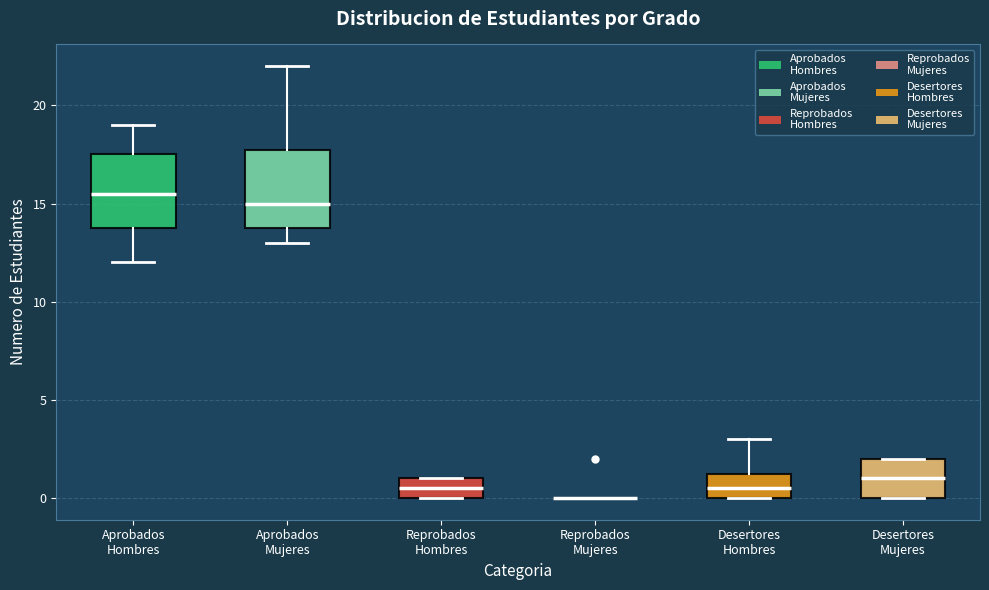

Reading left to right, transcribe this box plot: for each box, give where its median line is, the range the box spans, and where its two whiskers end, as read against the y-axis. The values are not printed on the chart, so give them approximately, as read against the axis.

Aprobados Hombres: median 15.5, box 14.0 to 17.5, whiskers 12.0 to 19.0
Aprobados Mujeres: median 15.0, box 14.0 to 18.0, whiskers 13.0 to 22.0
Reprobados Hombres: median 0.5, box 0.0 to 1.0, whiskers 0.0 to 1.0
Reprobados Mujeres: box collapsed to a line at 0.0, whiskers 0.0 to 0.0
Desertores Hombres: median 0.5, box 0.0 to 1.5, whiskers 0.0 to 3.0
Desertores Mujeres: median 1.0, box 0.0 to 2.0, whiskers 0.0 to 2.0